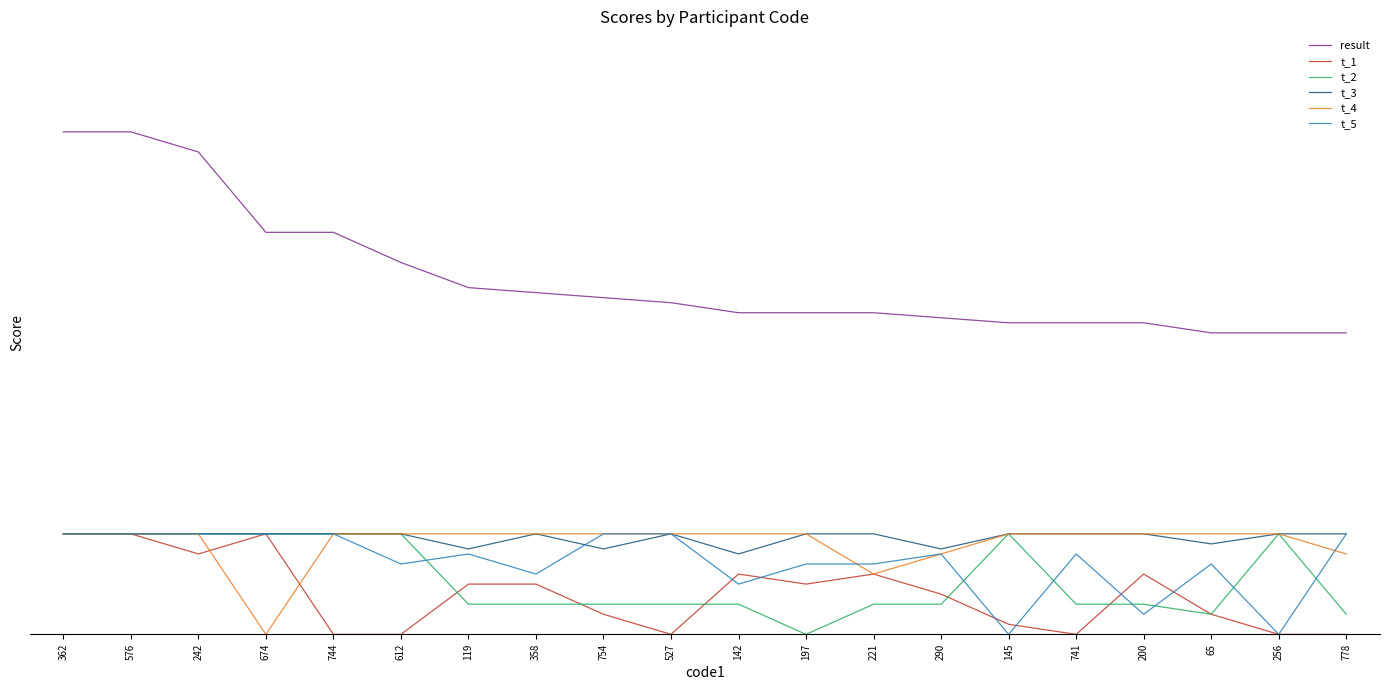

The t_2 series shows 0.0 at 197. True or false?

True